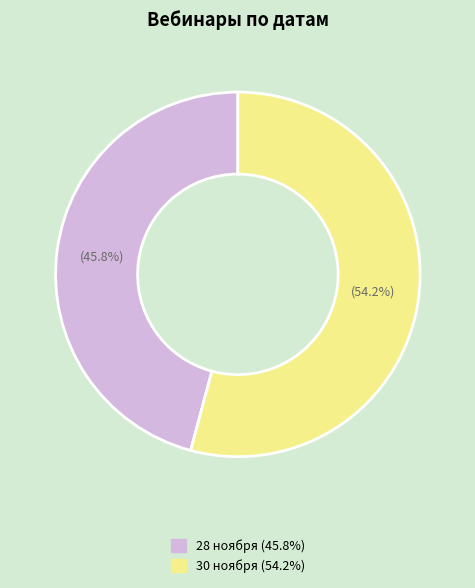

Is it true that 30 ноября is 54% of the pie?

True